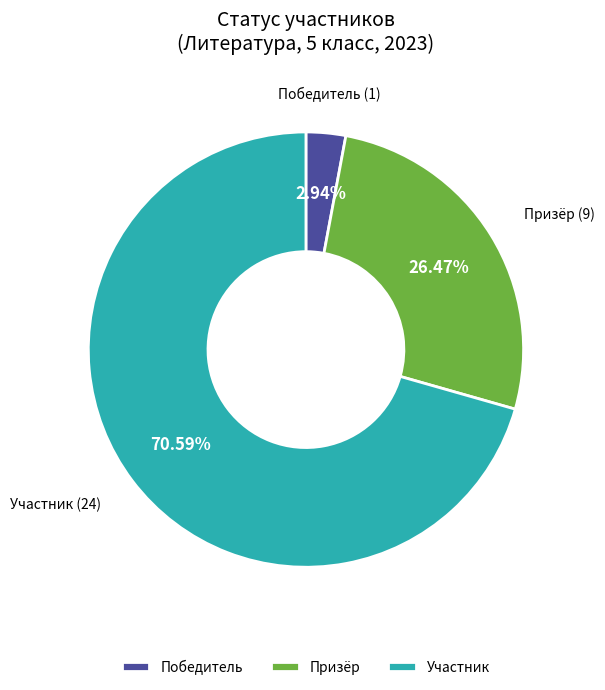

To the nearest percent, what percentage of the pie is Победитель?

3%